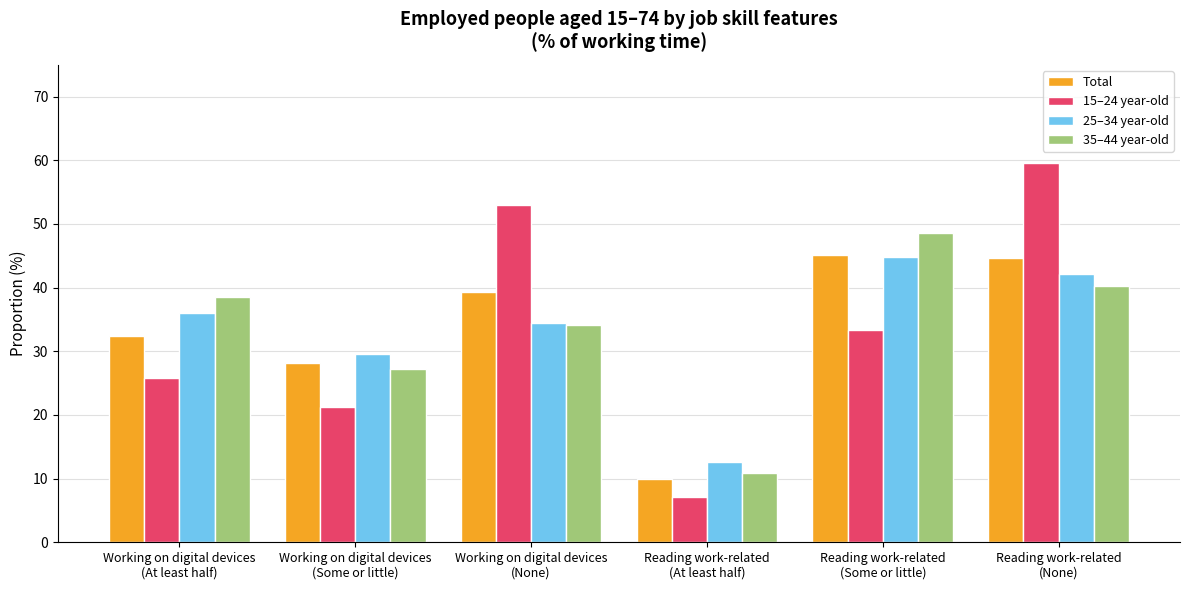

Are the bars horizontal?

No